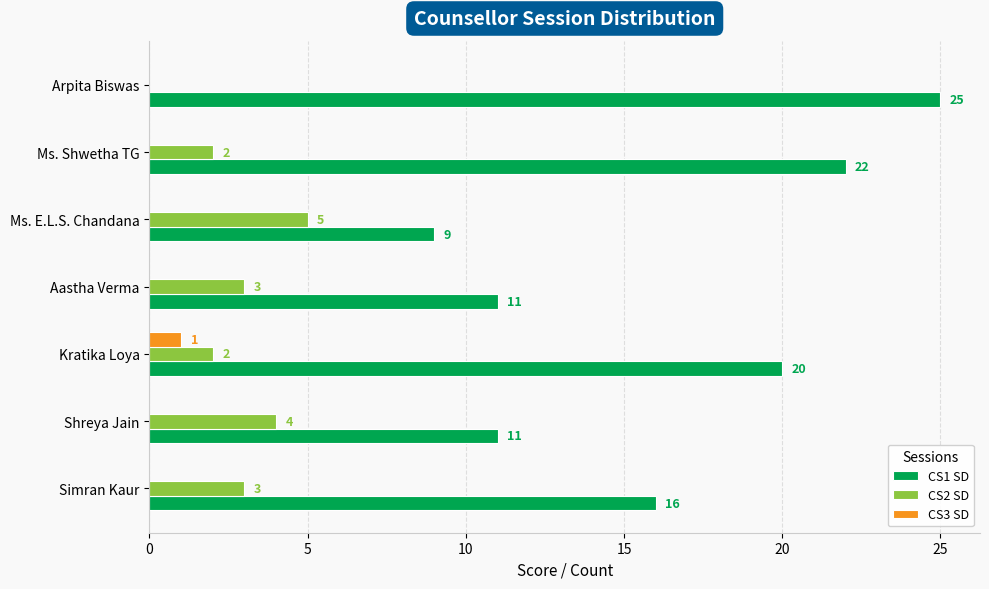

At which label does CS2 SD reach its peak?

Ms. E.L.S. Chandana